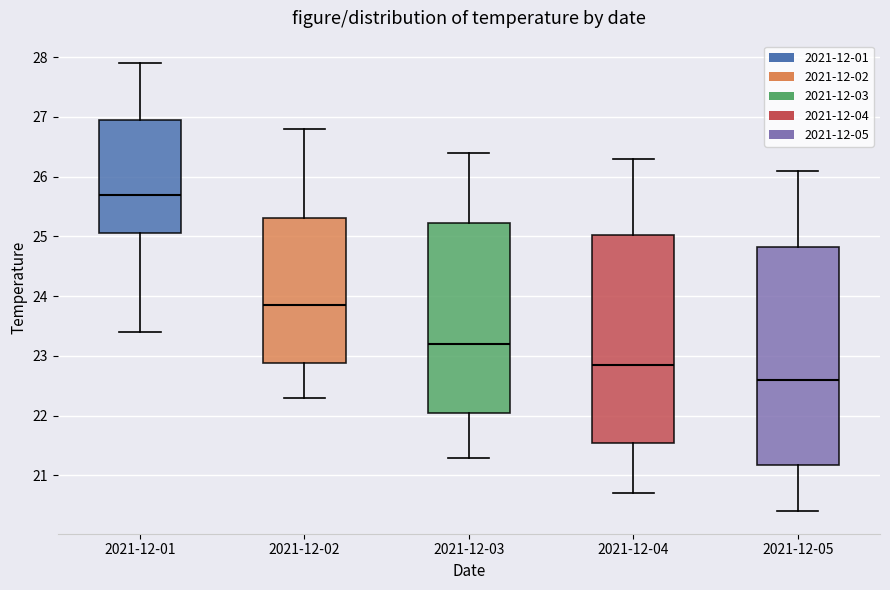

Reading left to right, read every box against the y-axis: the position of its median line, the range the box covers, and the ends of its whiskers. The values are not printed on the chart, so give them approximately, as read against the axis.

2021-12-01: median 25.7, box 25.1 to 27.0, whiskers 23.4 to 27.9
2021-12-02: median 23.9, box 22.9 to 25.3, whiskers 22.3 to 26.8
2021-12-03: median 23.2, box 22.1 to 25.2, whiskers 21.3 to 26.4
2021-12-04: median 22.9, box 21.6 to 25.0, whiskers 20.7 to 26.3
2021-12-05: median 22.6, box 21.2 to 24.8, whiskers 20.4 to 26.1